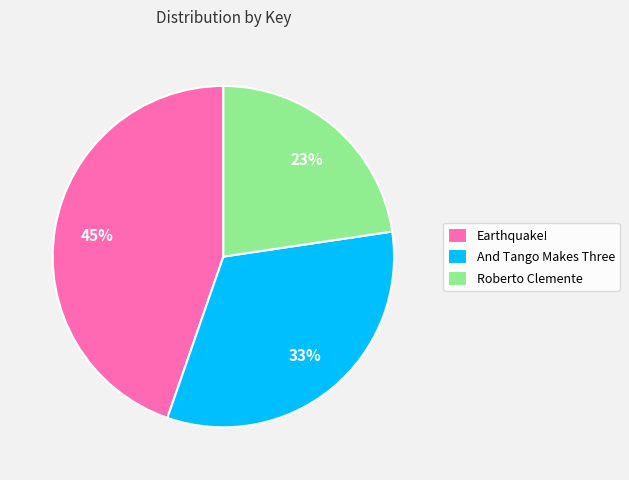

Which slice is the largest?

Earthquake!